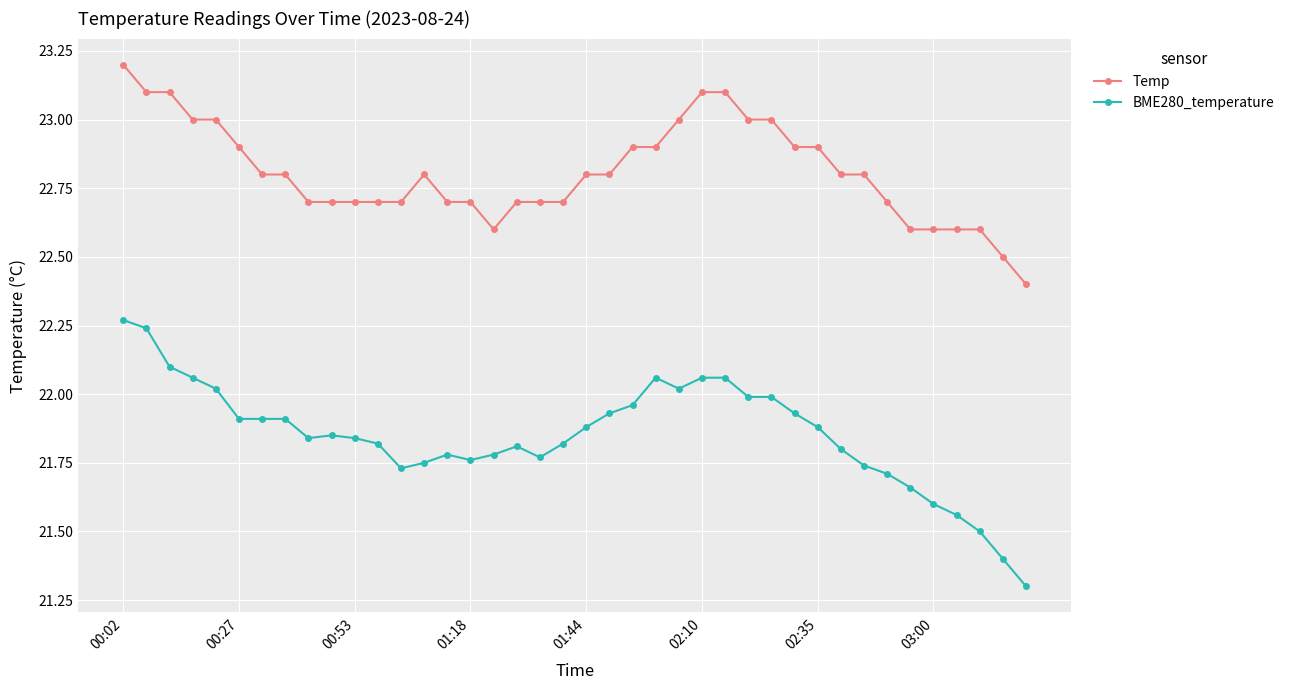

True or false: Temp and BME280_temperature cross at least once.

False